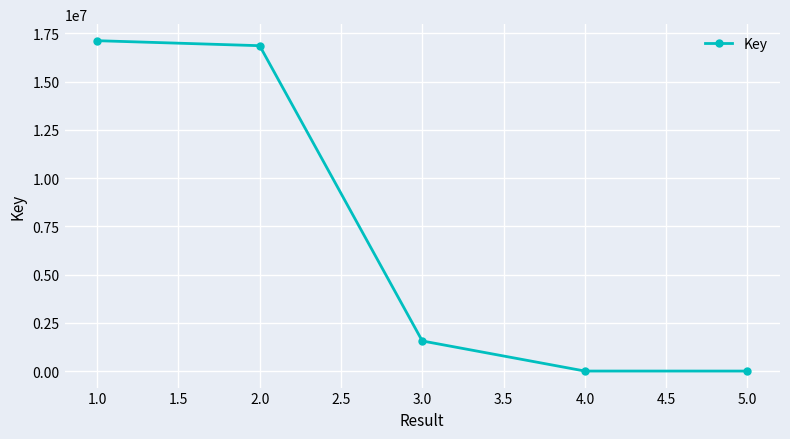

What is the sum of all values?

35549655